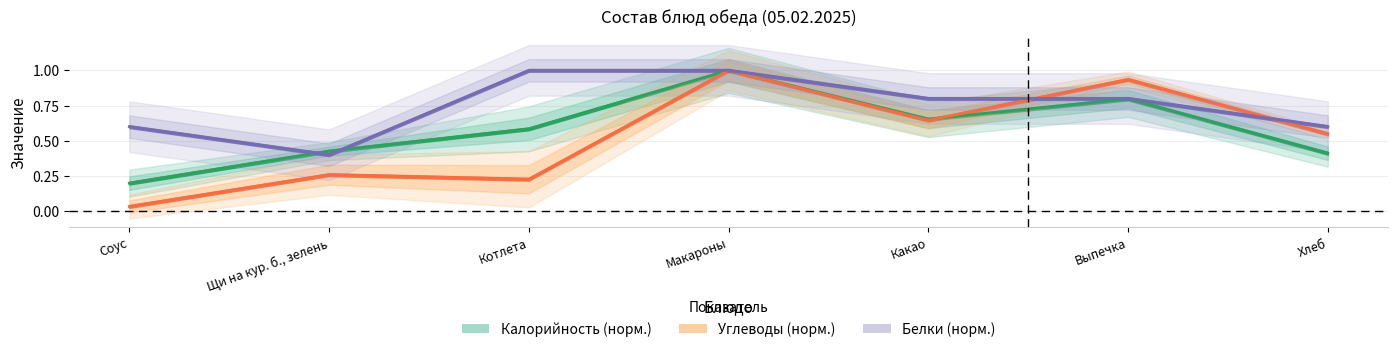

Is the value of Калорийность at Какао greater than the value of Углеводы at Какао?

Yes